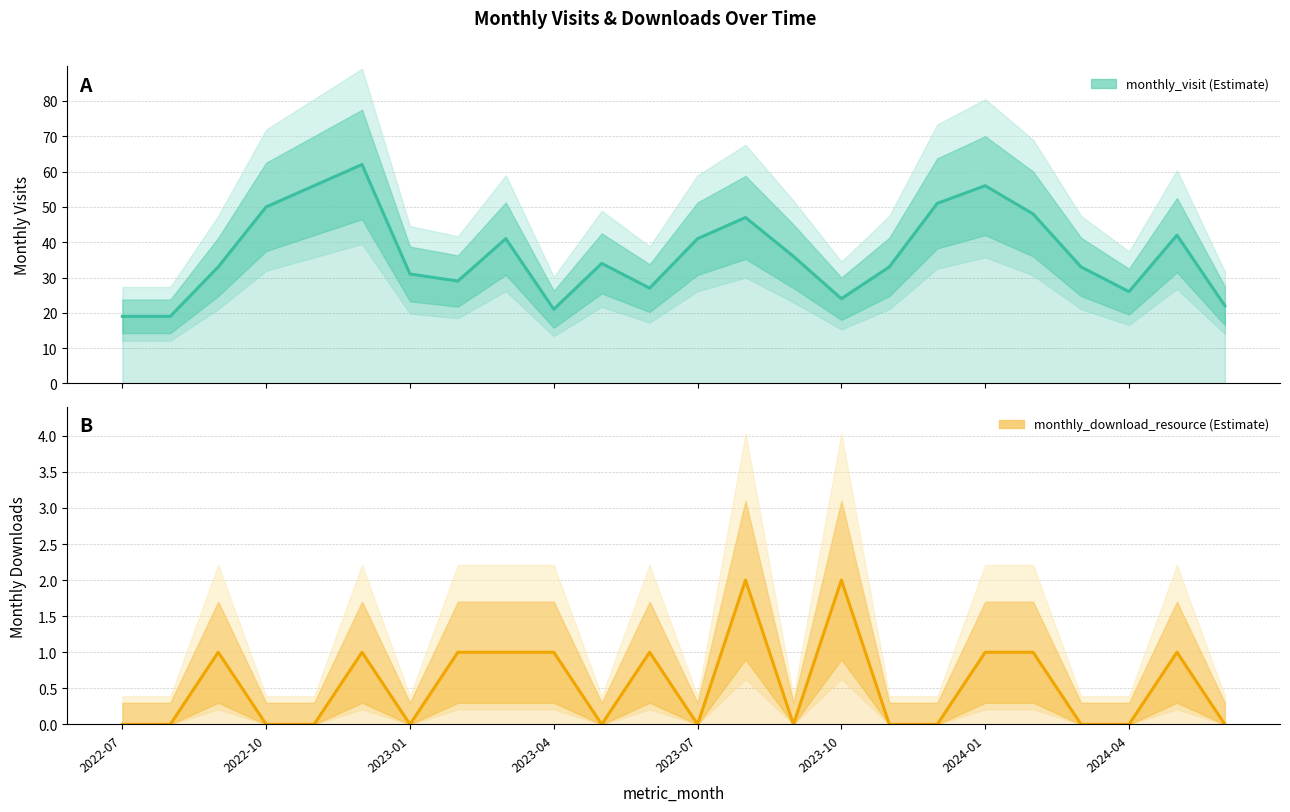

Rank the series by their average value, from highest to lowest.

monthly_visit, monthly_download_resource